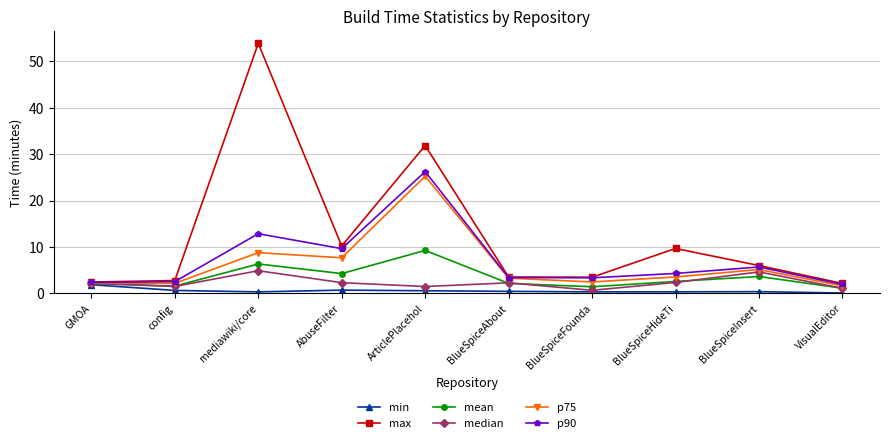

Which series has the widest spread of values?

max